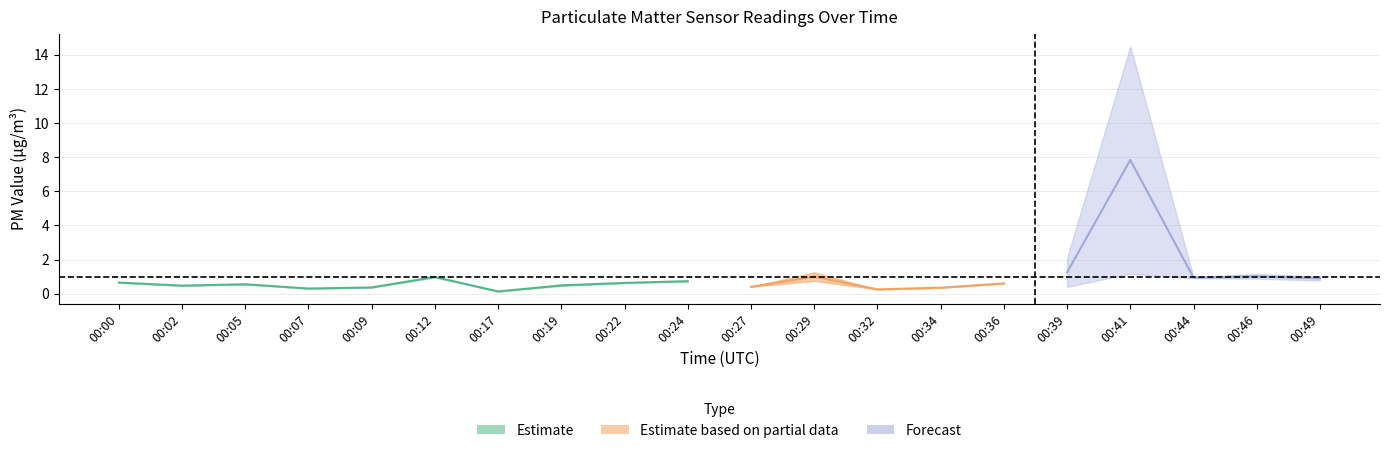

At how many categories does at least one series exceed 10?

1